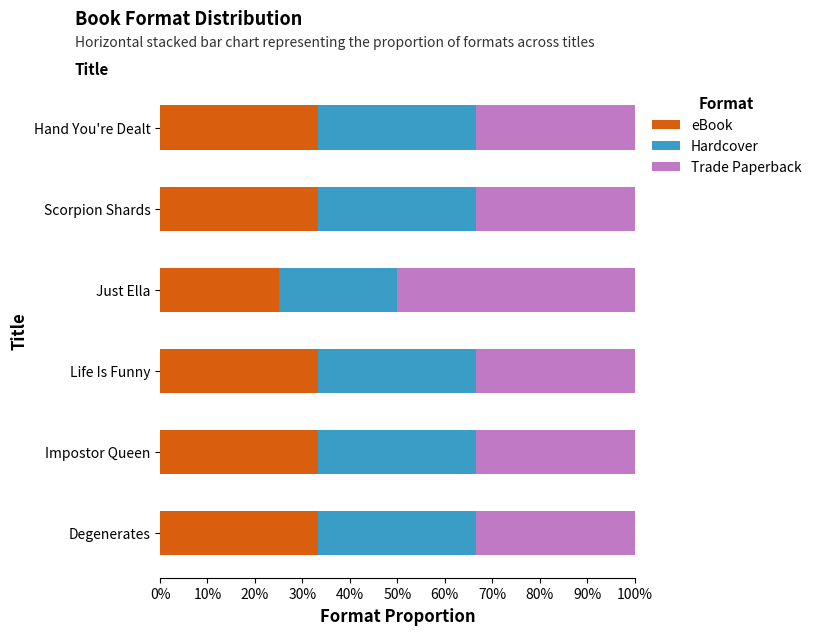

What is the highest value of the eBook series?

33.3